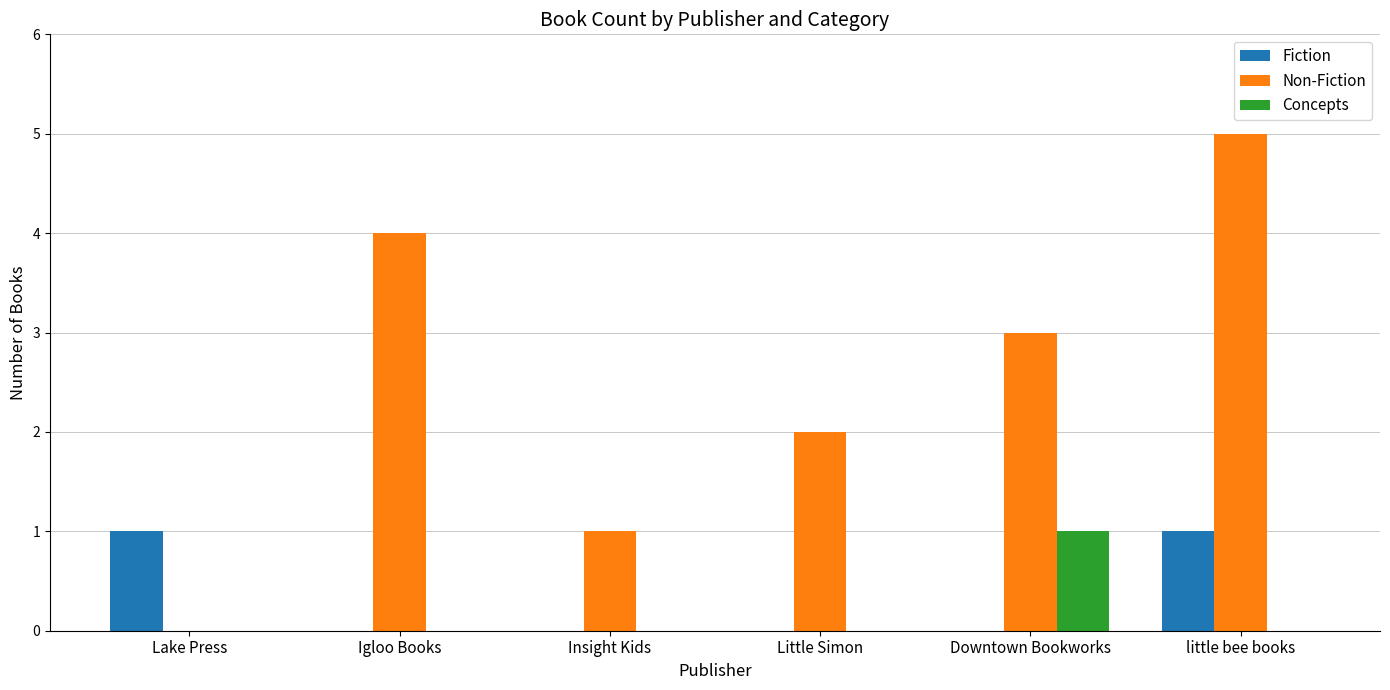

At which category is the sum across all series the highest?

little bee books